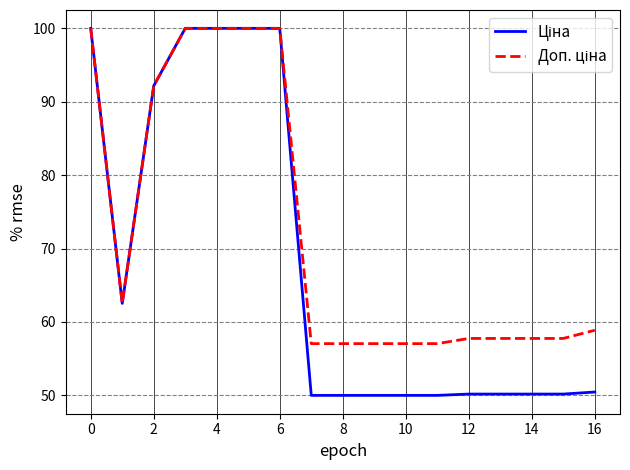

What is the smallest value displayed?

50.0